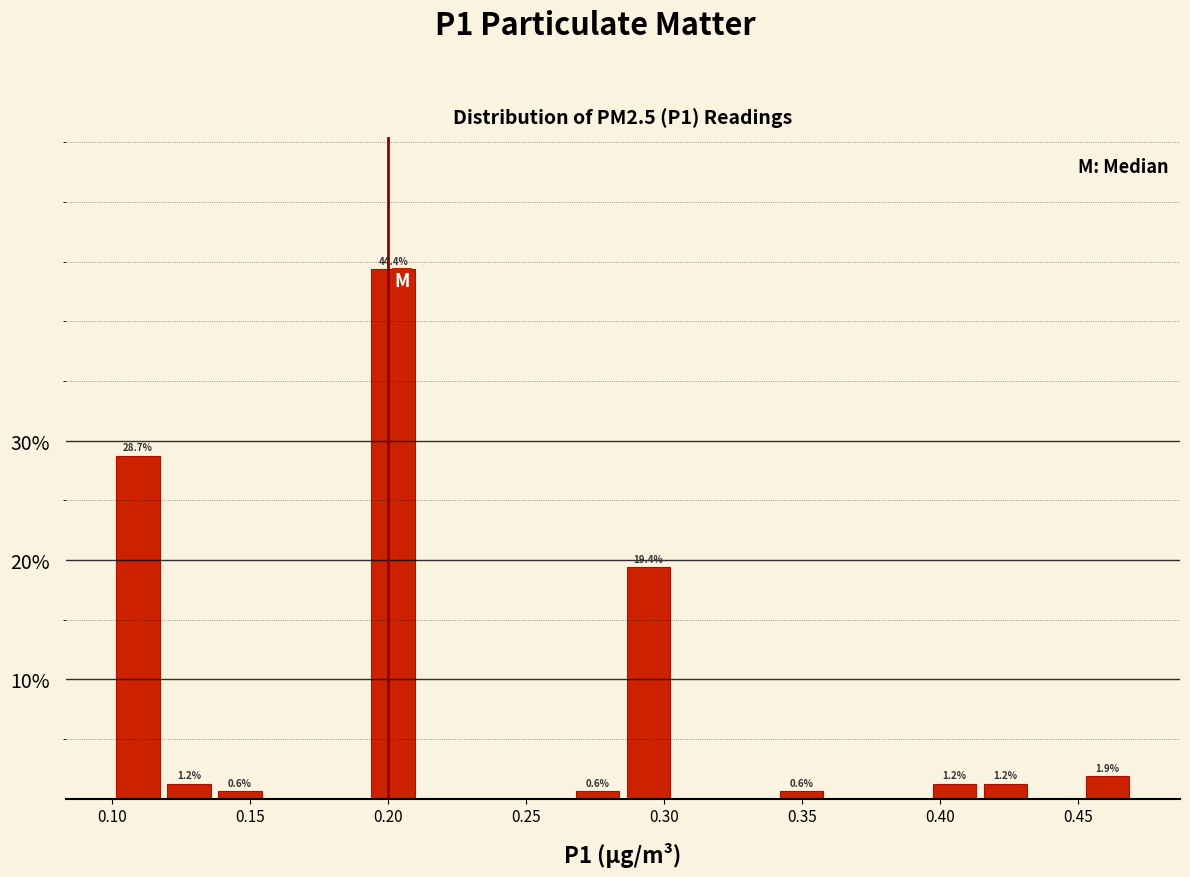

Read against the x-axis, roughly where is the centre of the tallest bar?

0.200